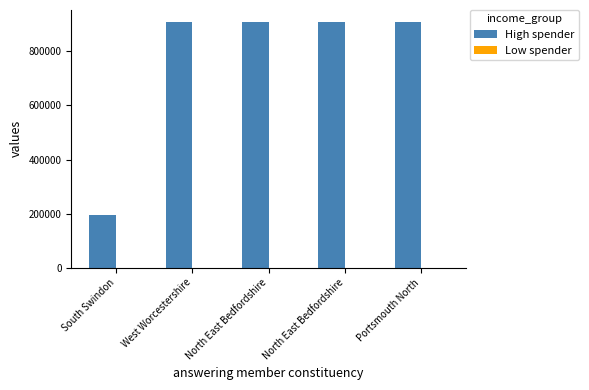

What is the label of the 2nd bar from the right?

North East Bedfordshire